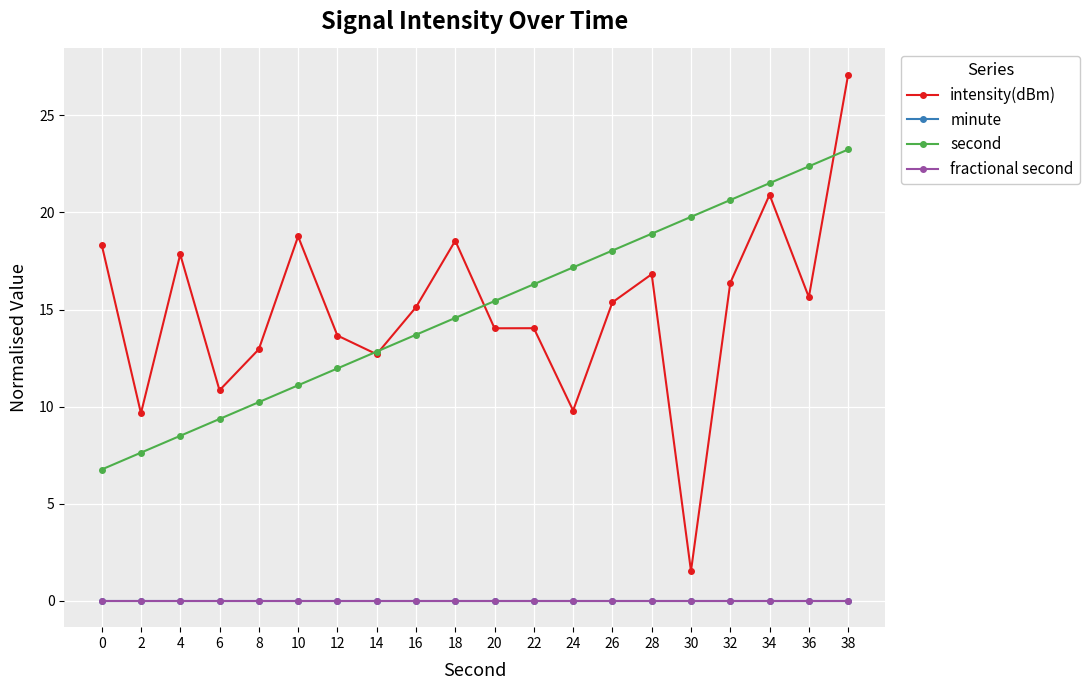

Does the chart have visible grid lines?

Yes